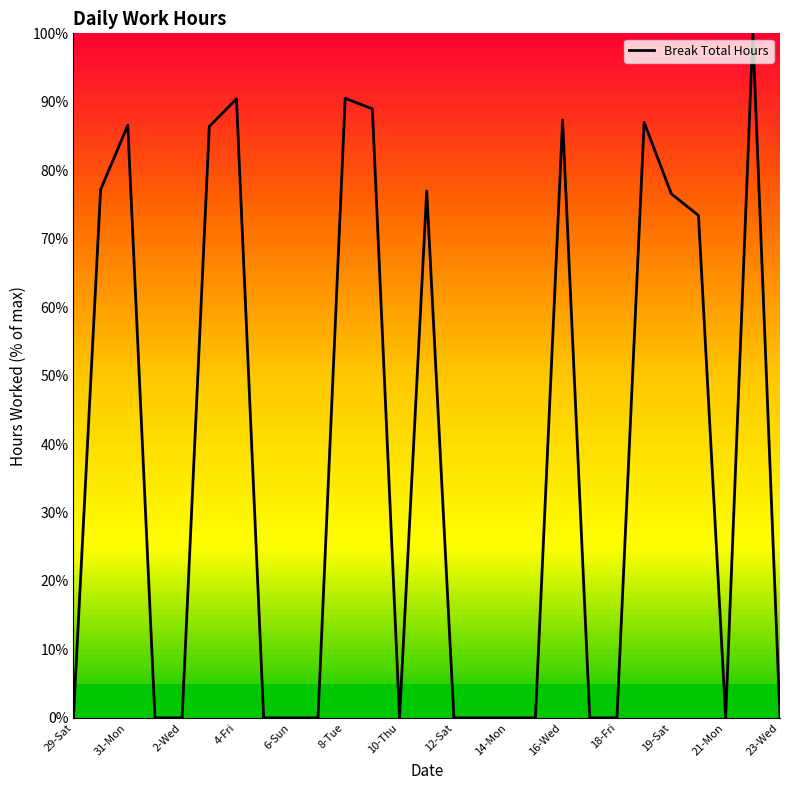

What is the maximum value shown in the chart?

100.0